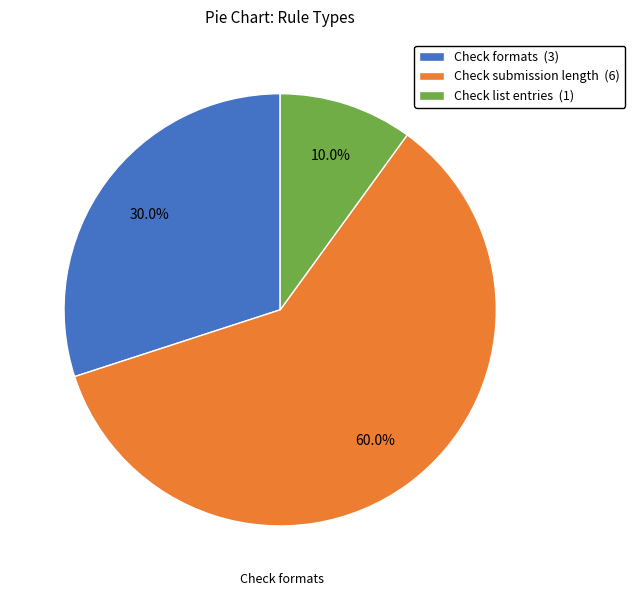

Which category has the biggest portion of the pie?

Check submission length